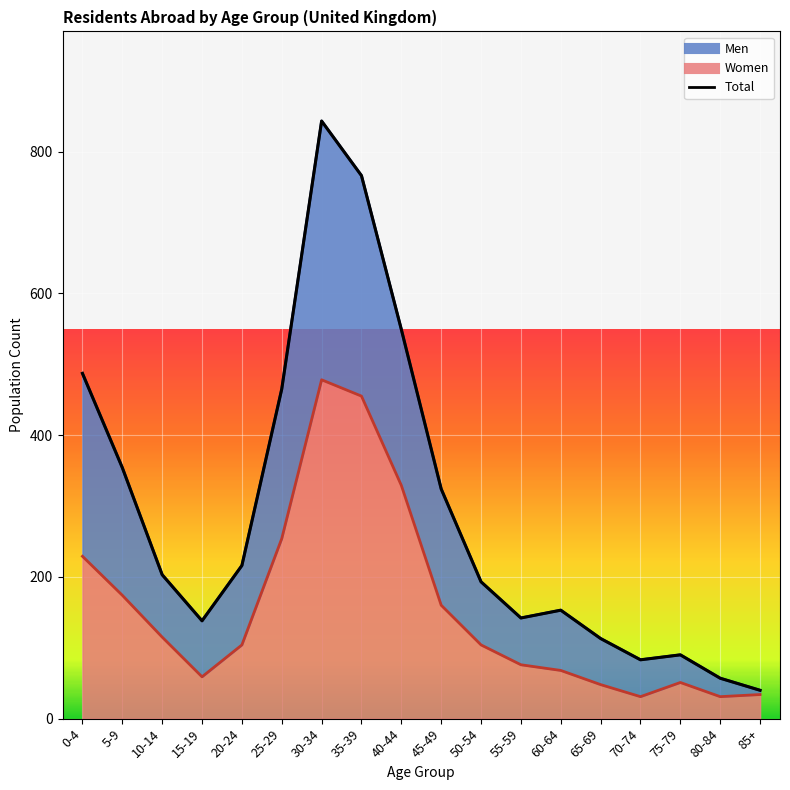

What is the change in value from 20-24 to 70-74?

-133